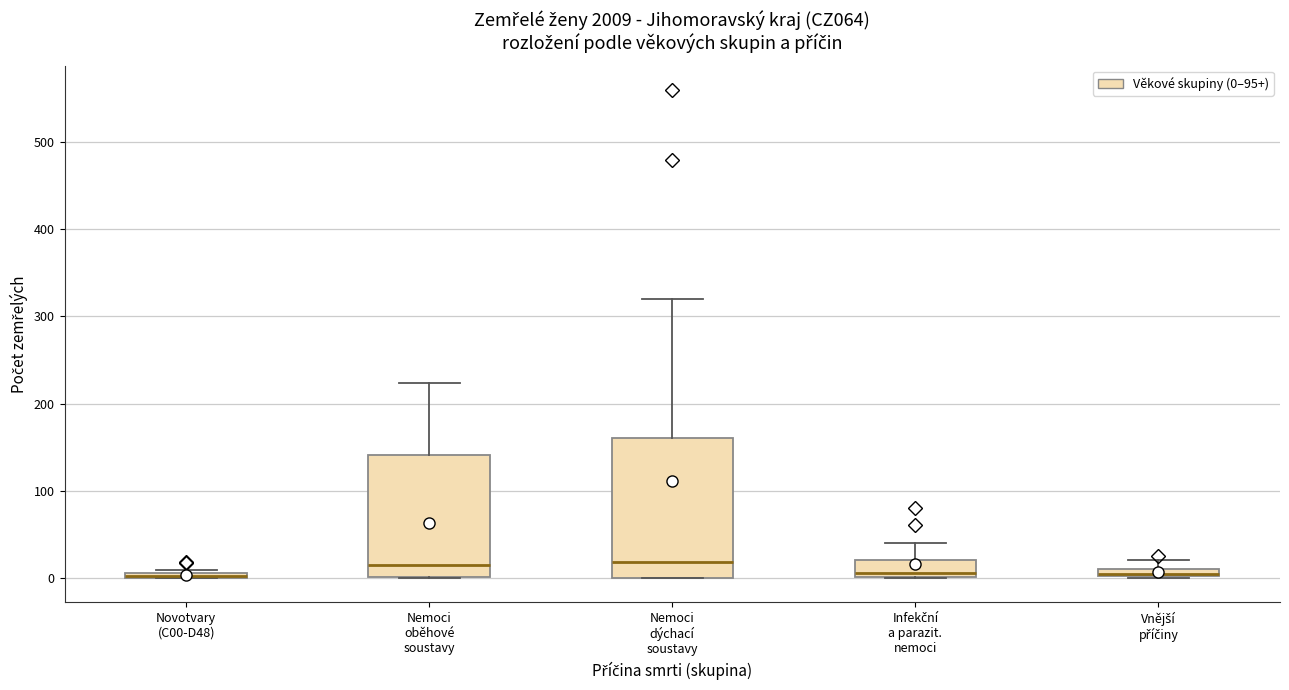

Which box is the tallest, from its lower edge to its upper edge?

Nemoci dýchací soustavy